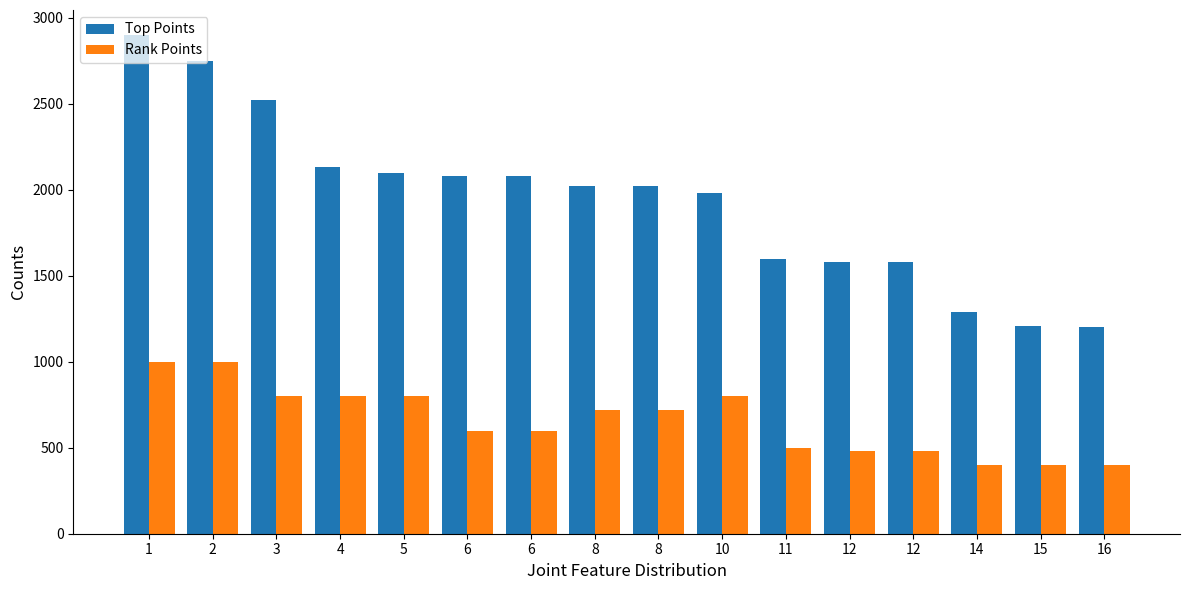

How many values in the Top Points series are below 2020?

7